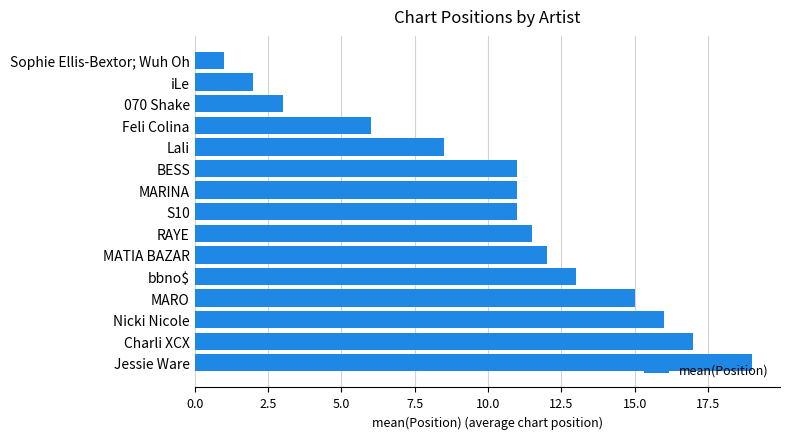

How many distinct data groups are displayed?

1